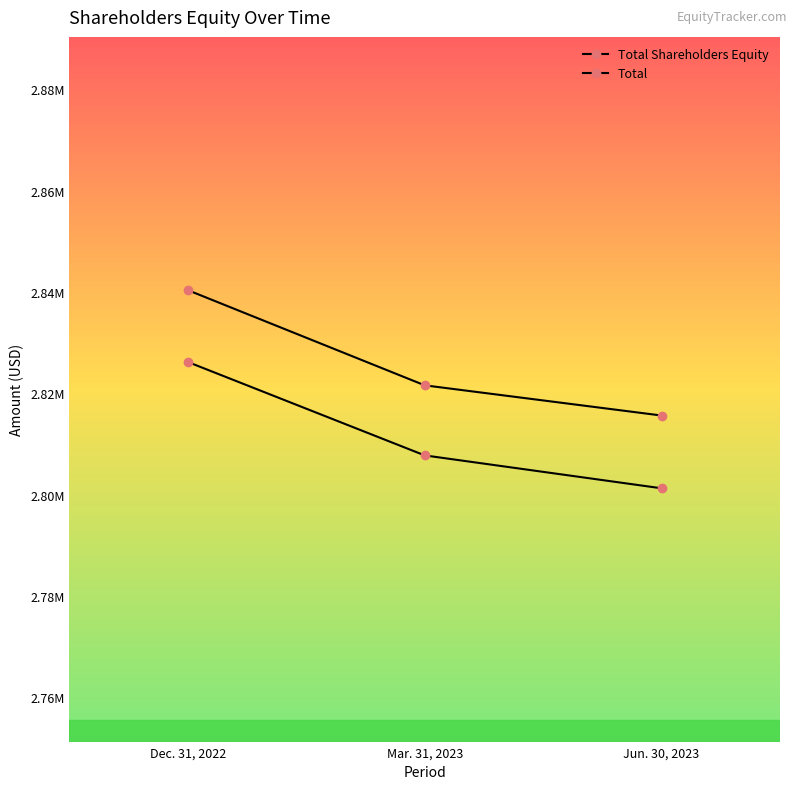

Is this an area chart (filled region under the line)?

No